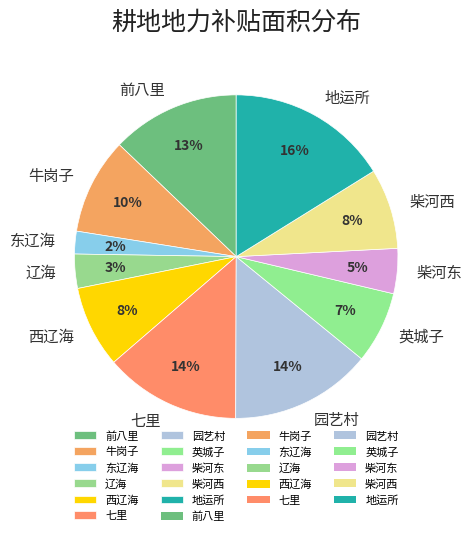

To the nearest percent, what is the difference between the largest and smallest slice percentages?

14%